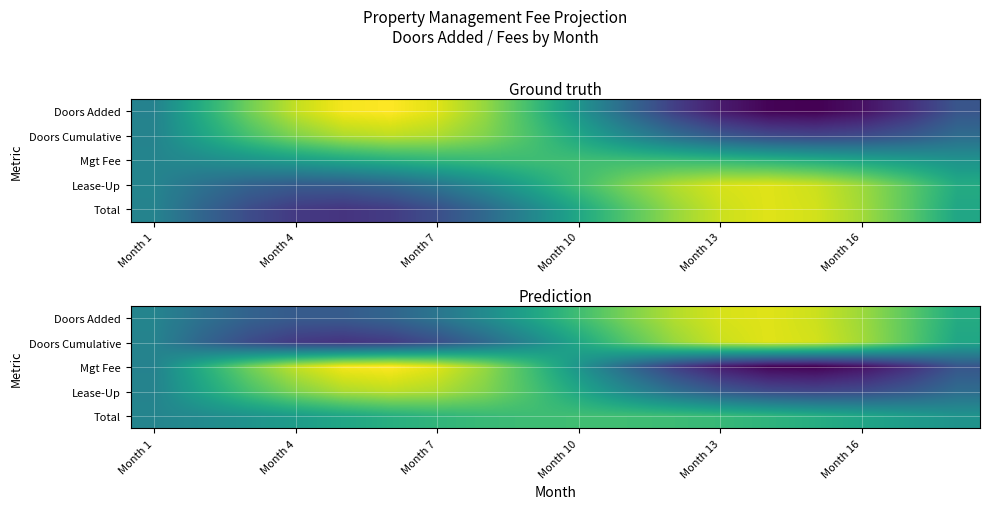

Which series has the widest spread of values?

Mgt Fee